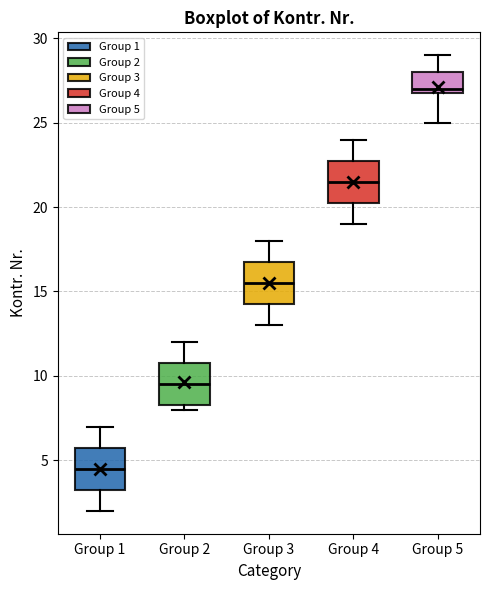

Which box's median line is the highest?

Group 5